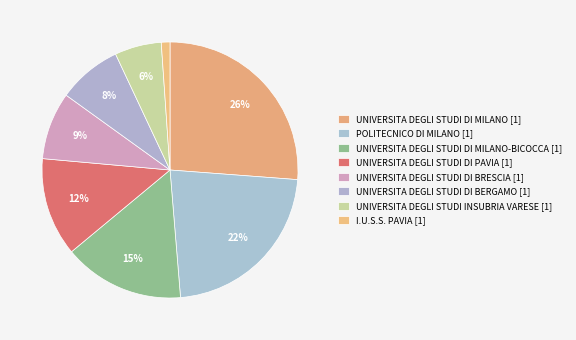

Count the number of slices in the pie.

8